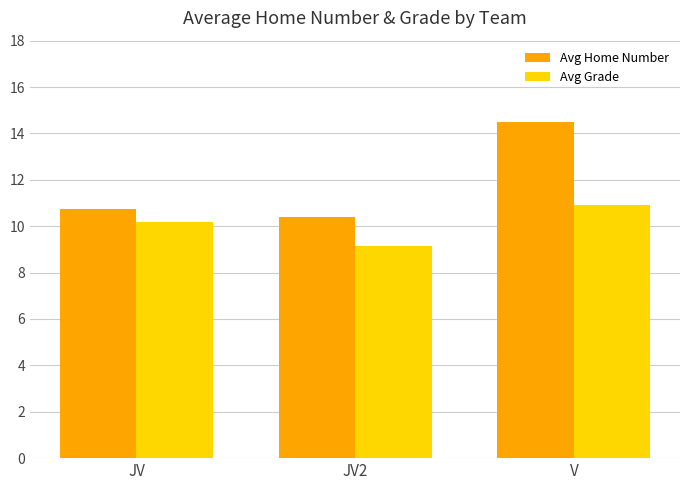

Which series has the largest range (max minus min)?

Avg Home Number